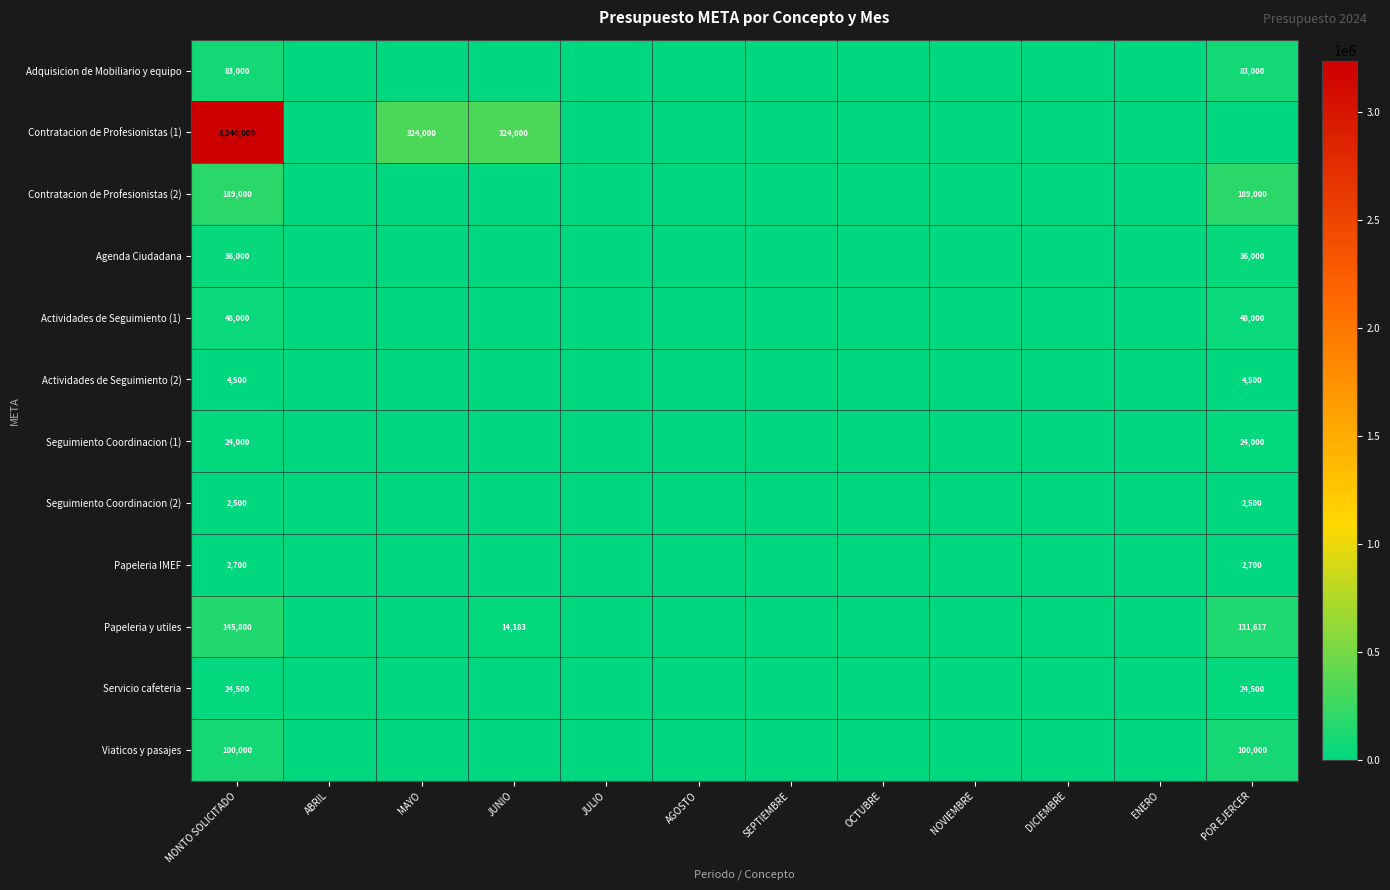

True or false: Adquisicion de Mobiliario y equipo has a value of 83000 at MONTO SOLICITADO.

True